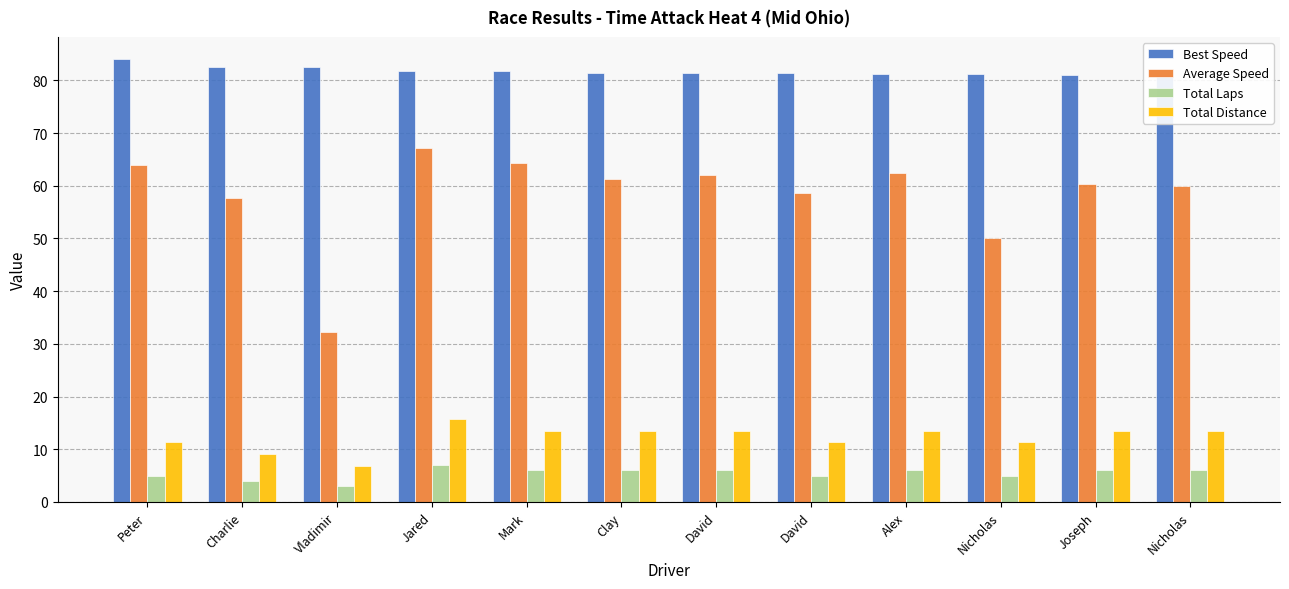

Are the bars horizontal?

No